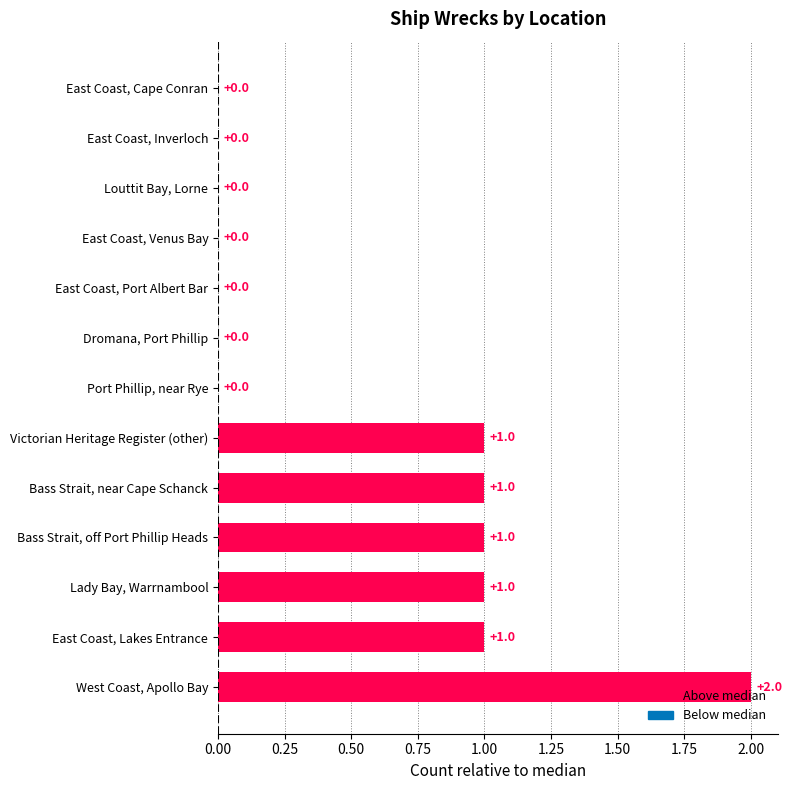

What is the average value?

1